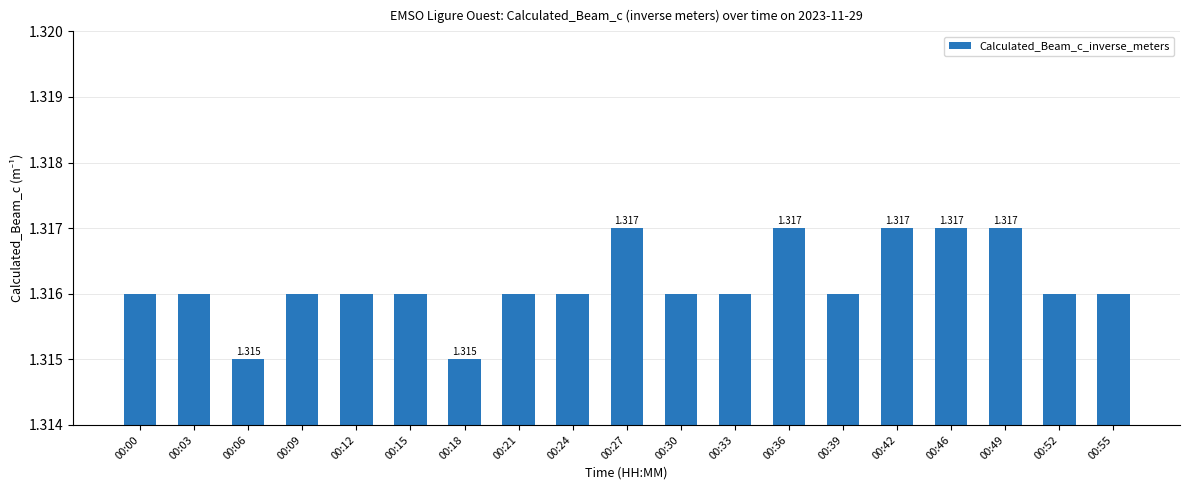

What is the greatest value displayed?

1.3